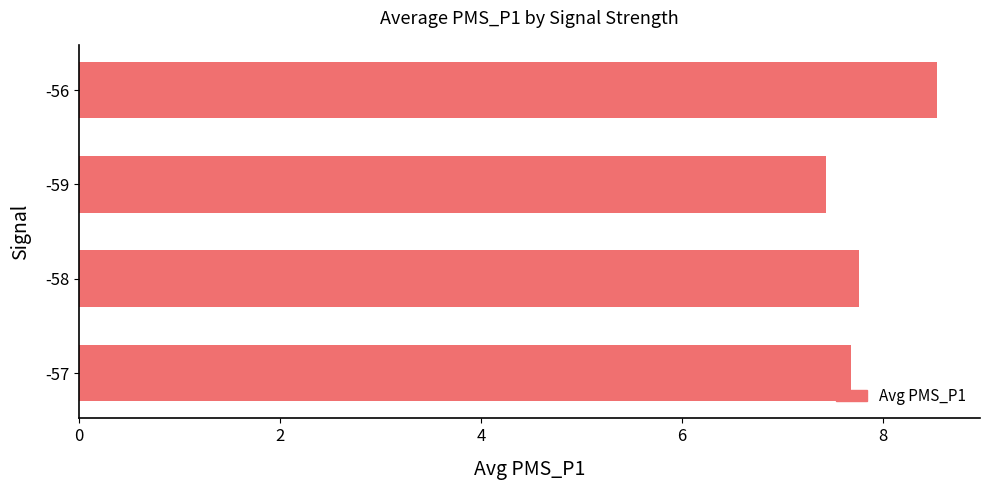

List the labels in order of value, smallest first.

-59, -57, -58, -56